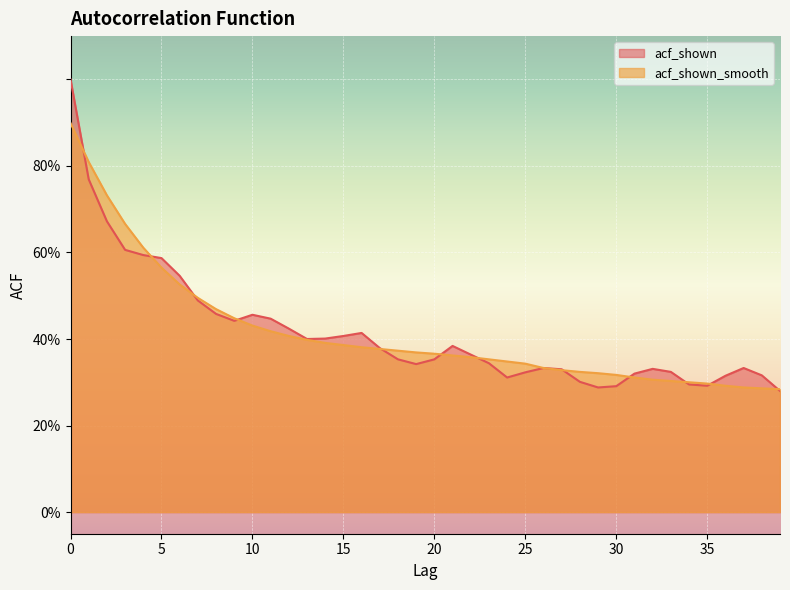

What is the sum of the acf_shown_smooth values at 27 and 29?

0.6